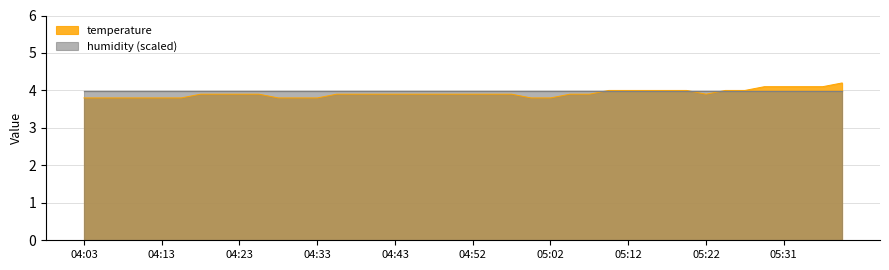

The value at 04:20 is 2.7. True or false?

False